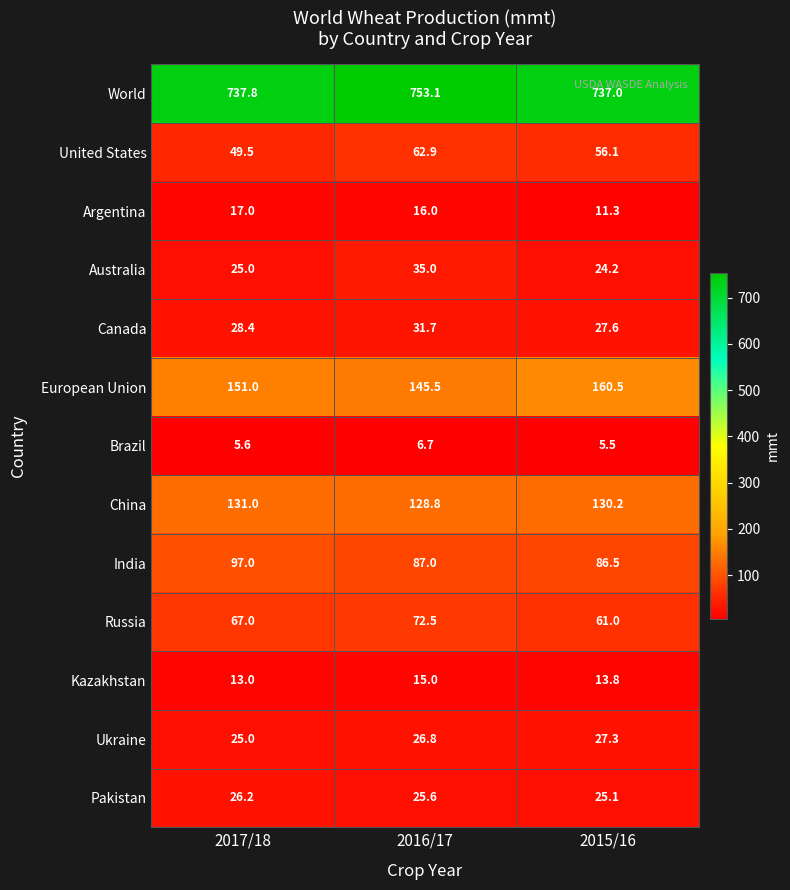

List the series in order of their peak value, highest first.

World, European Union, China, India, Russia, United States, Australia, Canada, Ukraine, Pakistan, Argentina, Kazakhstan, Brazil